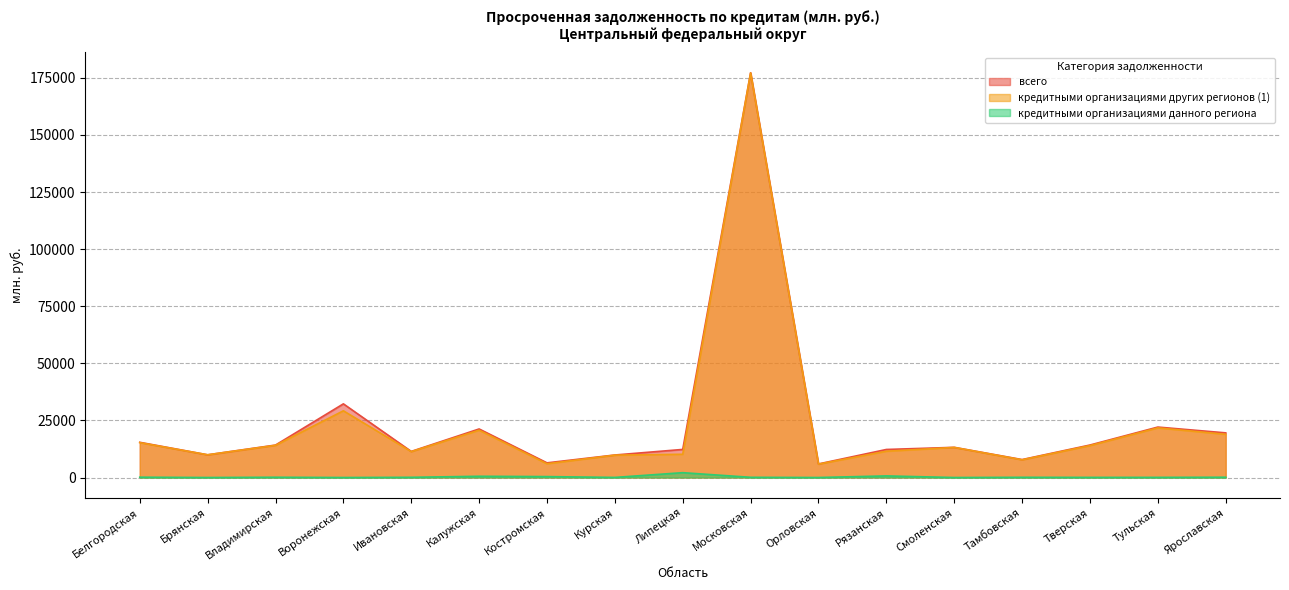

True or false: кредитными организациями данного региона and кредитными организациями других регионов (1) cross at least once.

False